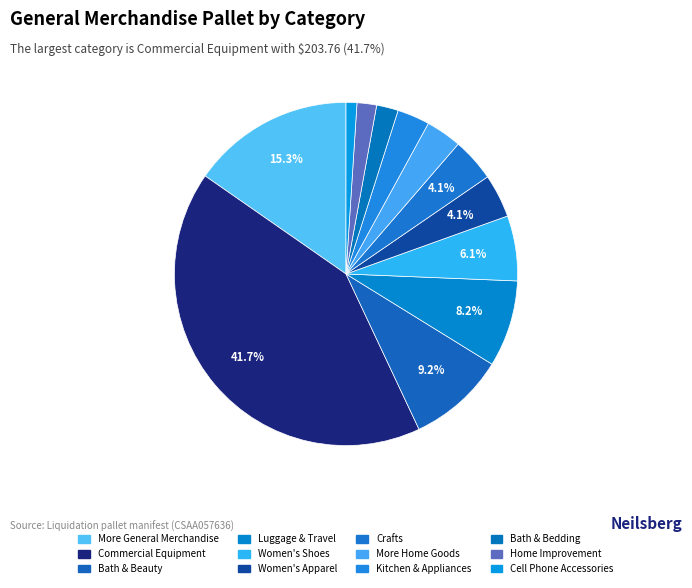

How many segments does this pie chart have?

12